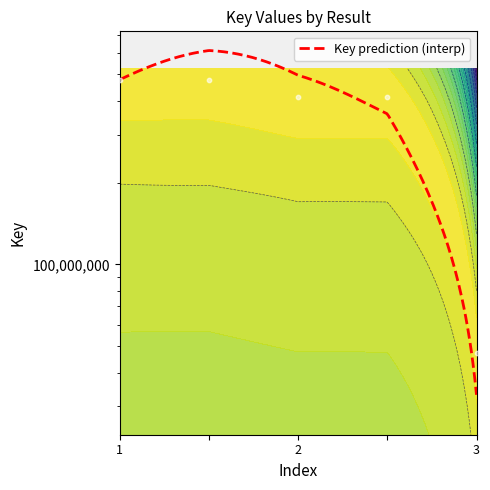

Which has a higher value, 3 or 2?

2